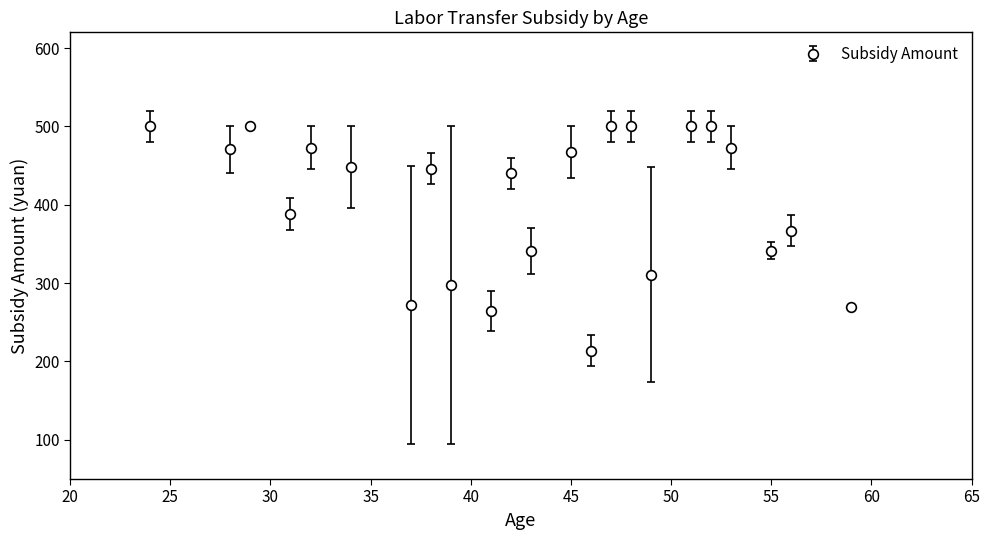

True or false: there are more than 0 points higher than both neighbors.

True